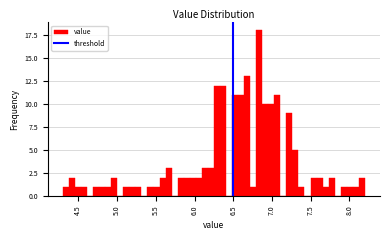

Read against the x-axis, roughly where is the centre of the tallest bar?

6.85